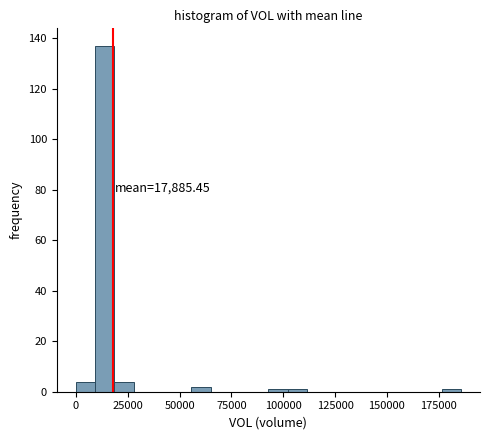

Around what value on the x-axis is the tallest bar? Give the approximate position of its centre, as read against the axis.

15000